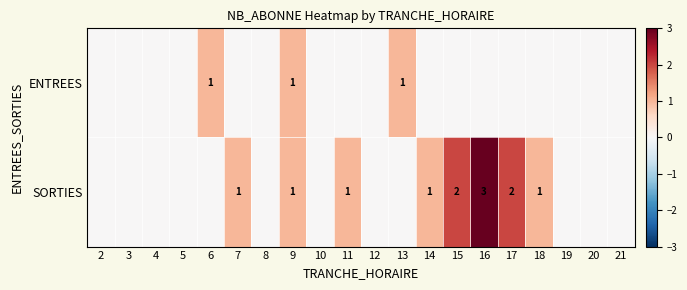

How many categories are shown in the chart?

20